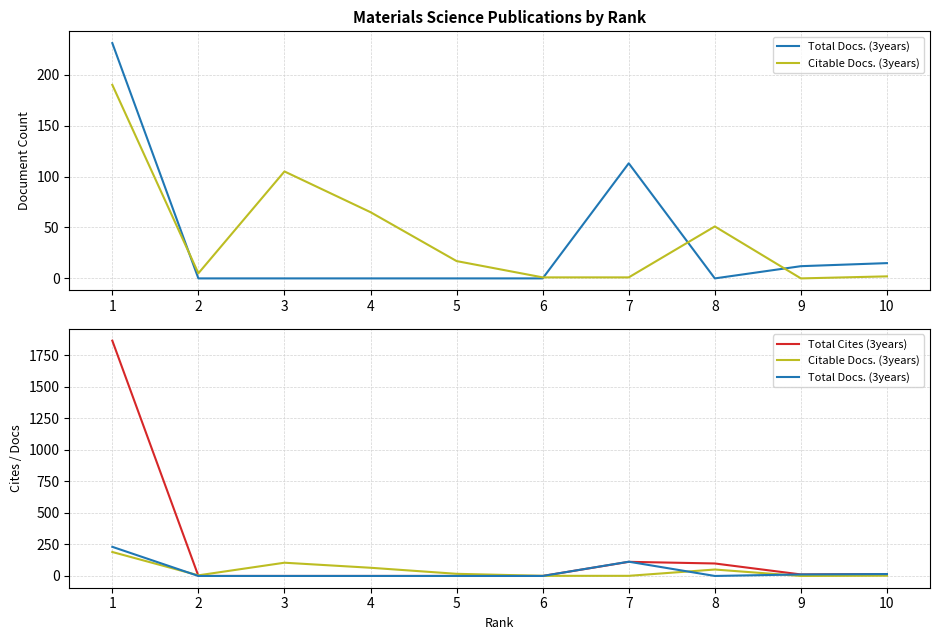

Which category has the highest value in the Total Docs. (3years) series?

1